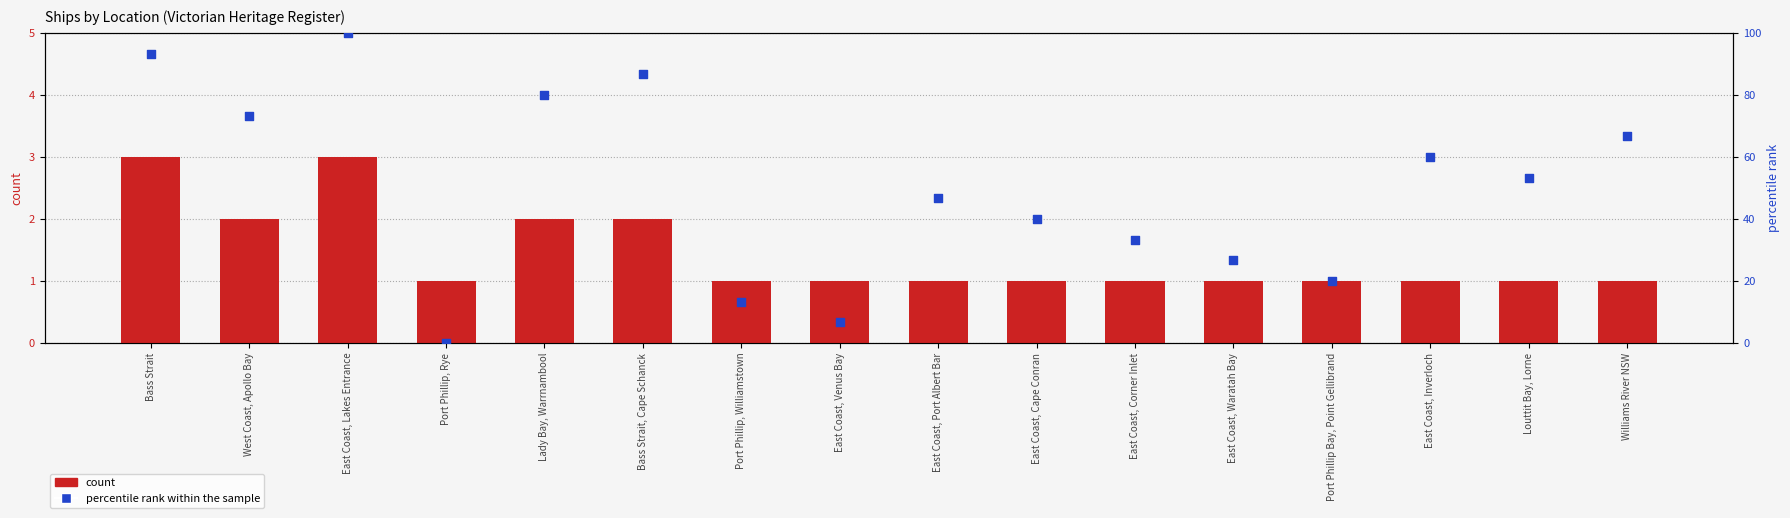

Which series reaches the minimum Y coordinate?

percentile rank within the sample